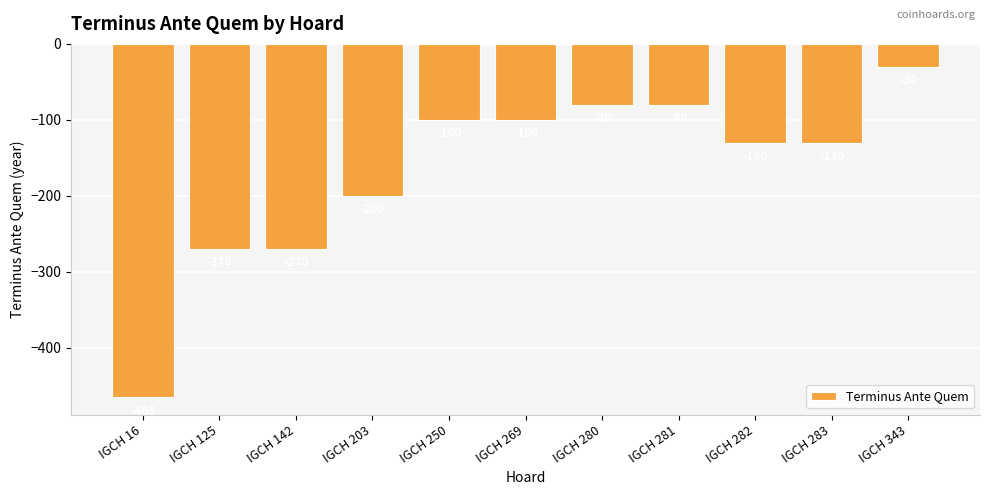

How many distinct data groups are displayed?

1